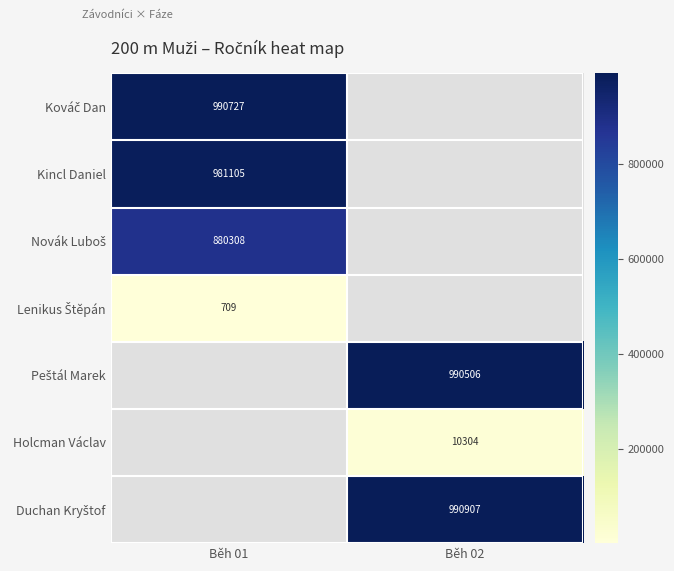

Which has a higher value, Běh 01 or Běh 02?

Běh 02